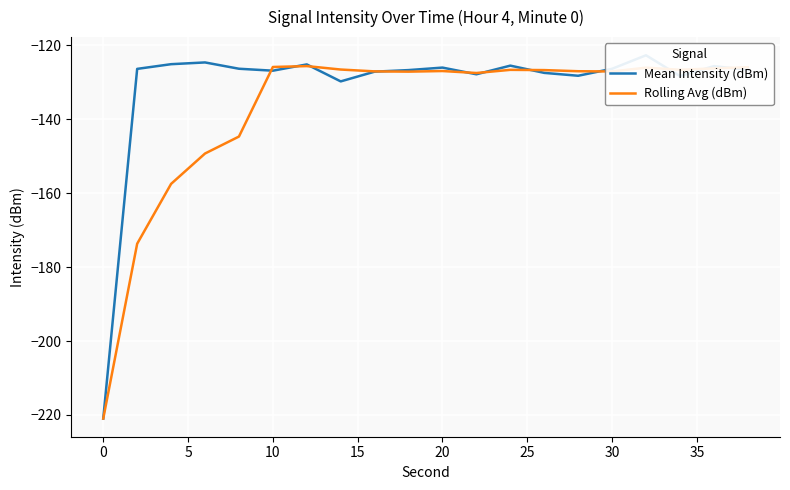

What is the highest value of the Rolling Avg (dBm) series?

-125.7